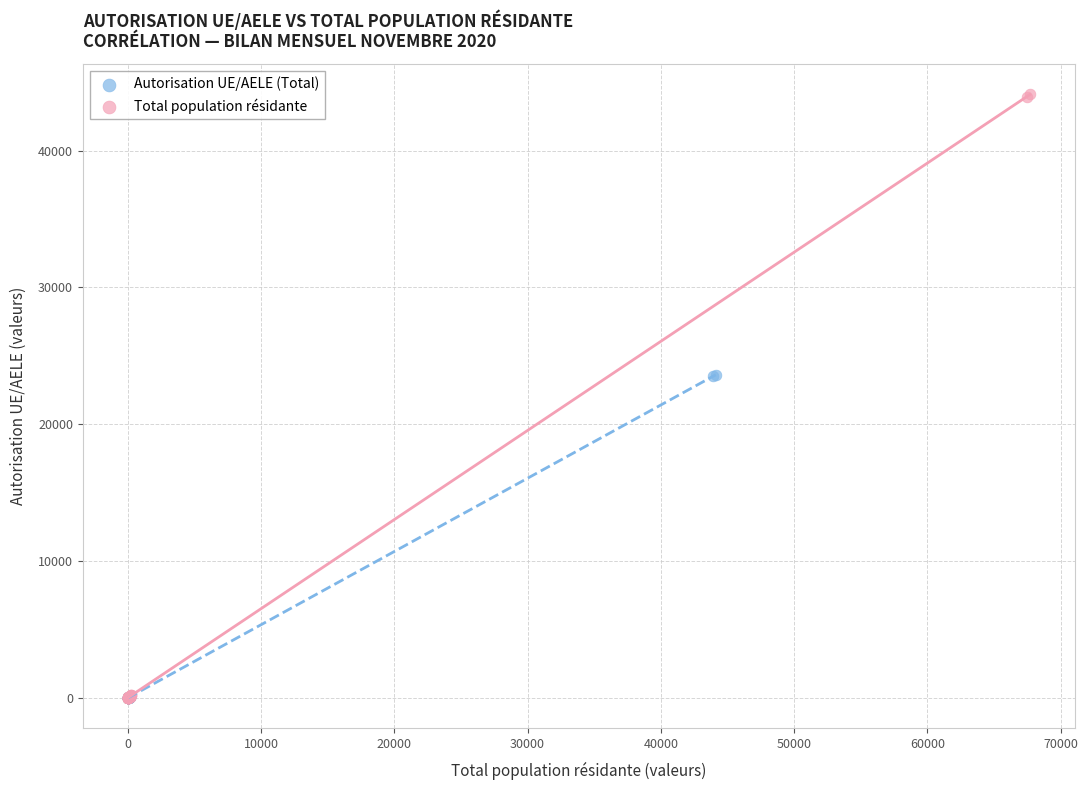

Which series has the largest Y range (max minus min)?

Total population résidante